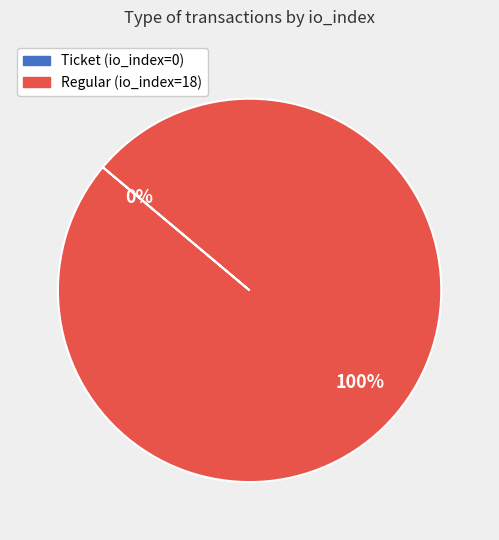

To the nearest percent, what is the average slice percentage?

50%